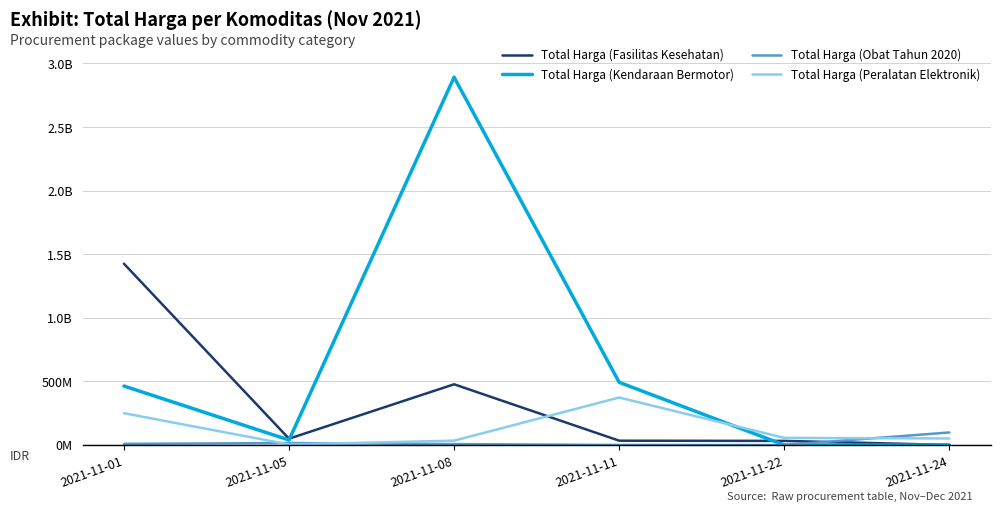

Does the chart have visible grid lines?

Yes